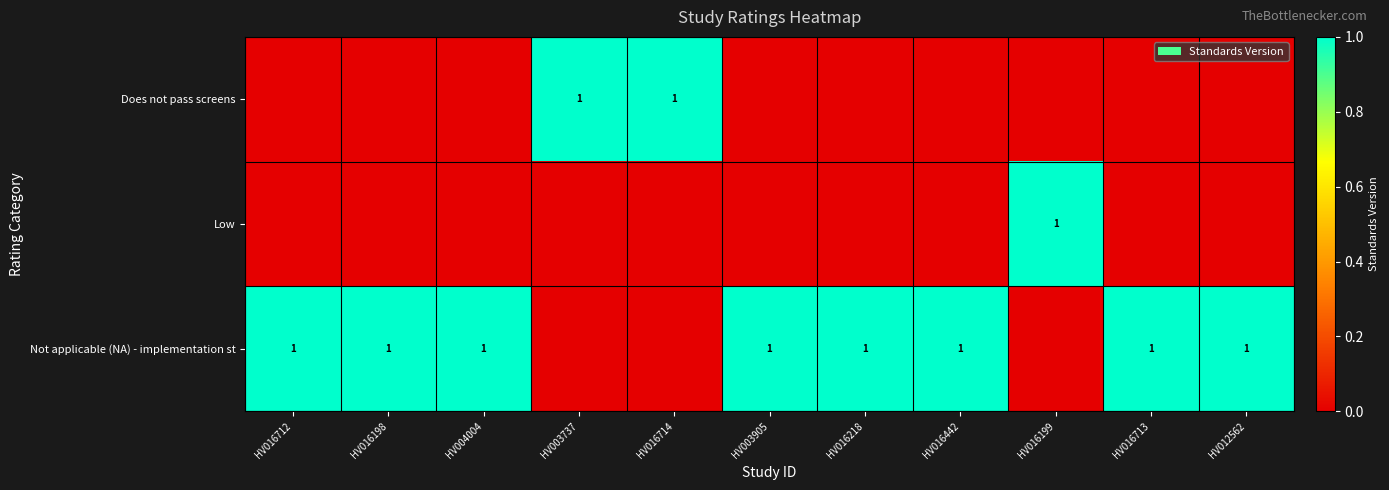

The value of Not applicable (NA) - implementation st at HV016712 is 1. True or false?

True